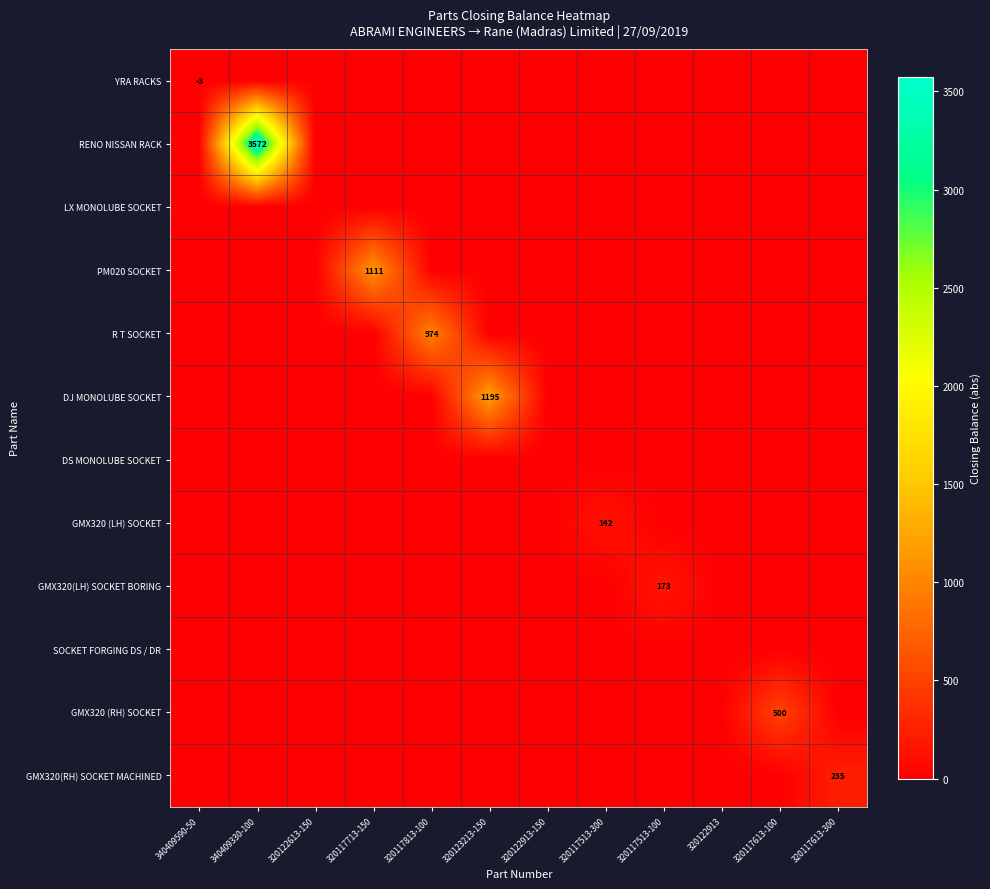

What is the maximum value shown in the chart?

3572